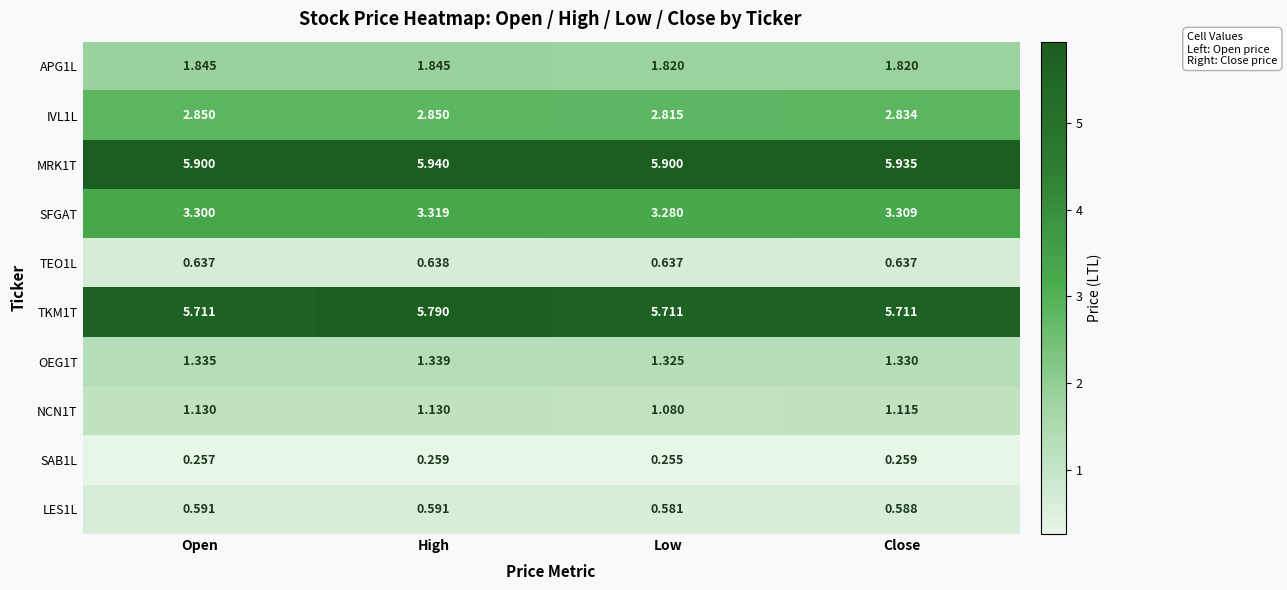

Which category has the highest value in the OEG1T series?

High